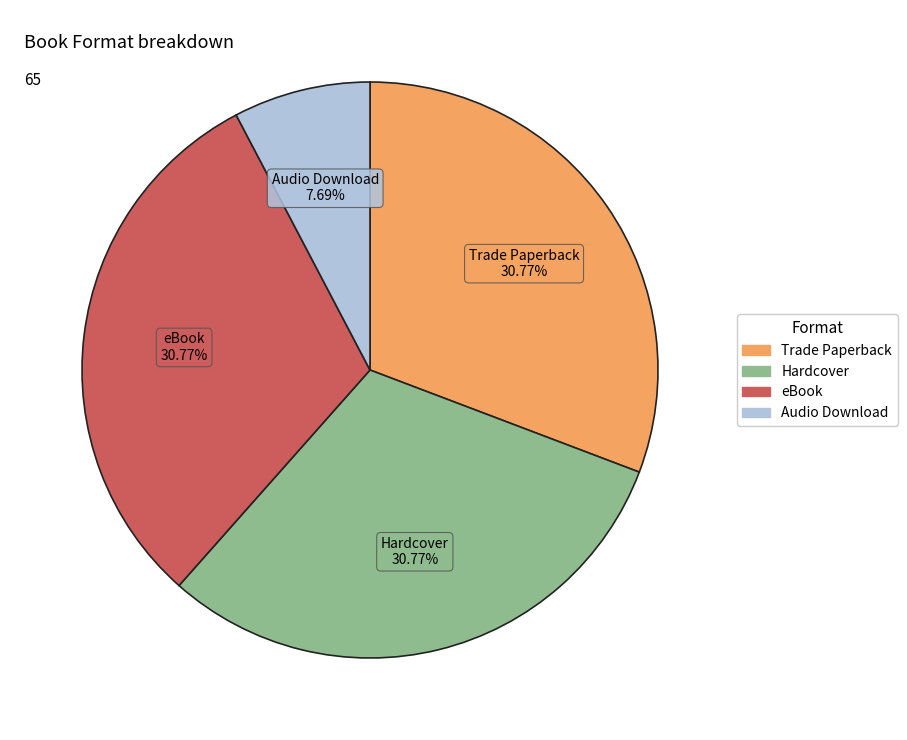

What is the total percentage of Hardcover and Audio Download?

38.5%